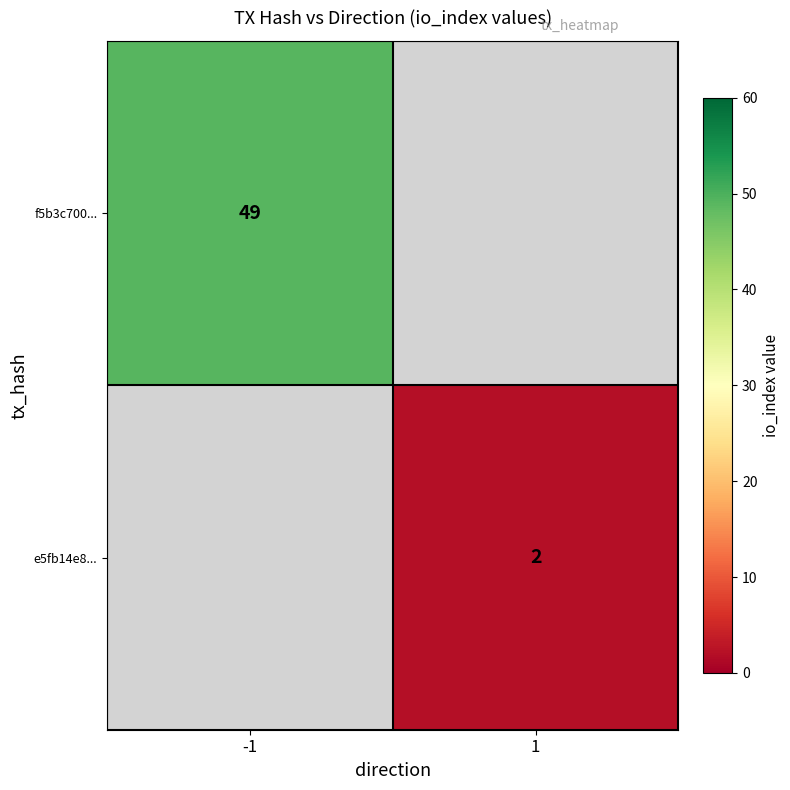

True or false: e5fb14e8... has a value of 2 at 1.

True